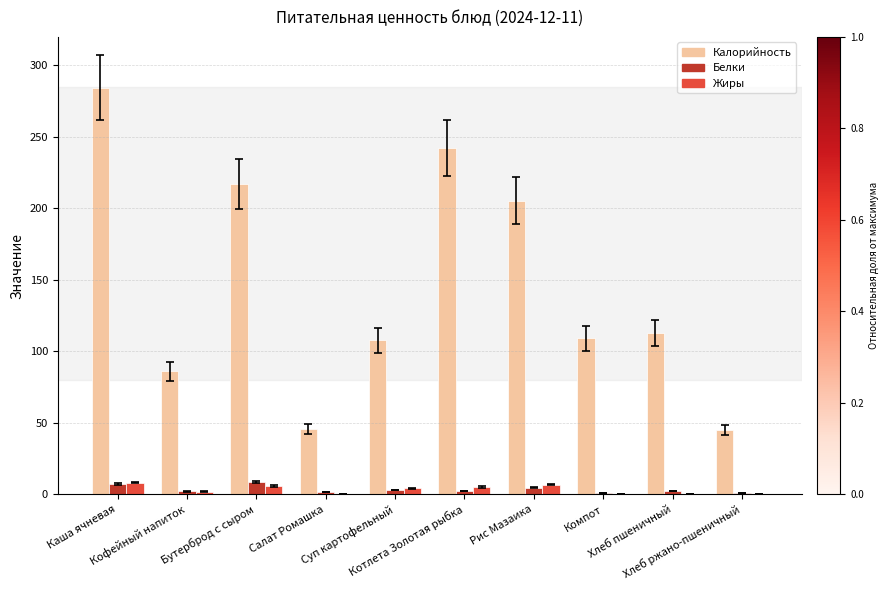

How many groups of bars are there?

10